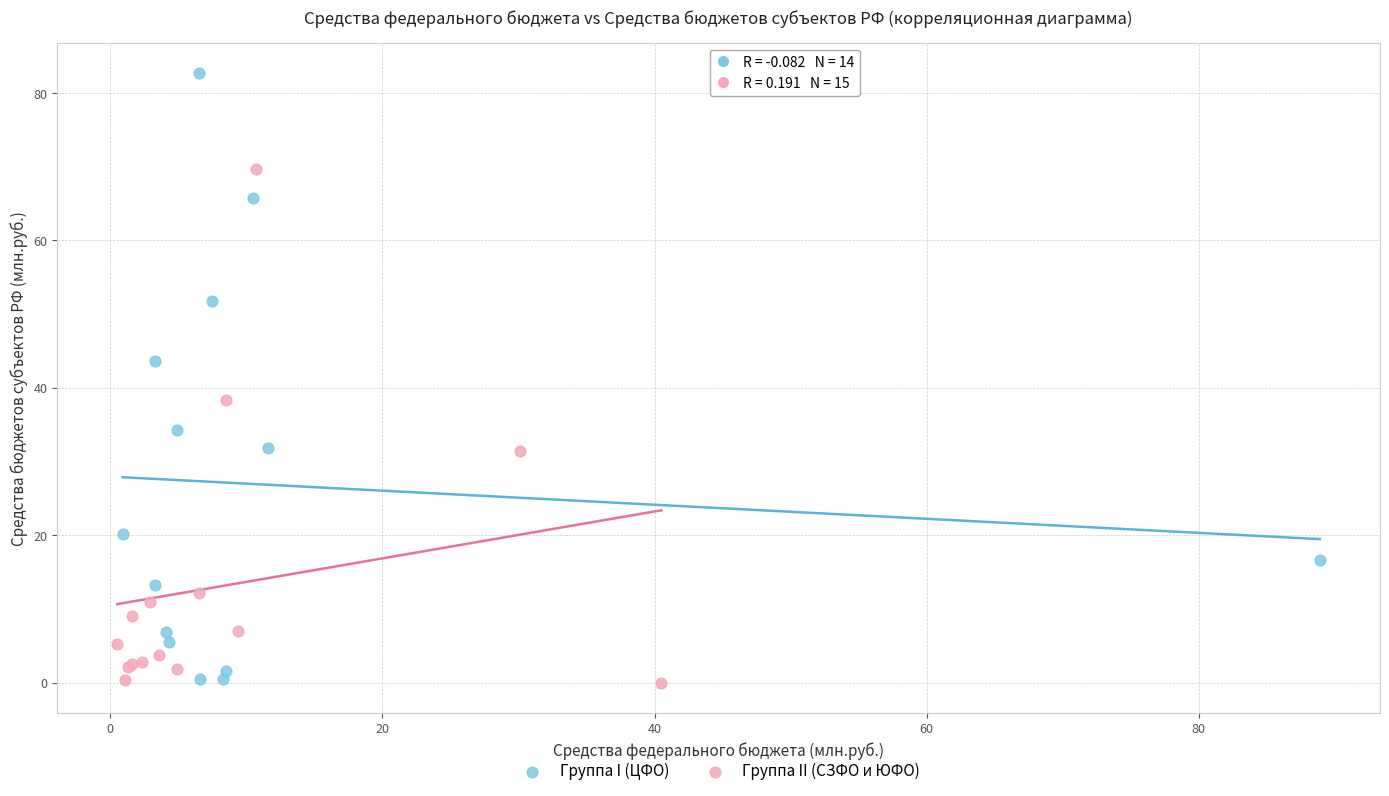

Which series has the widest spread of Y values?

Группа I (ЦФО)